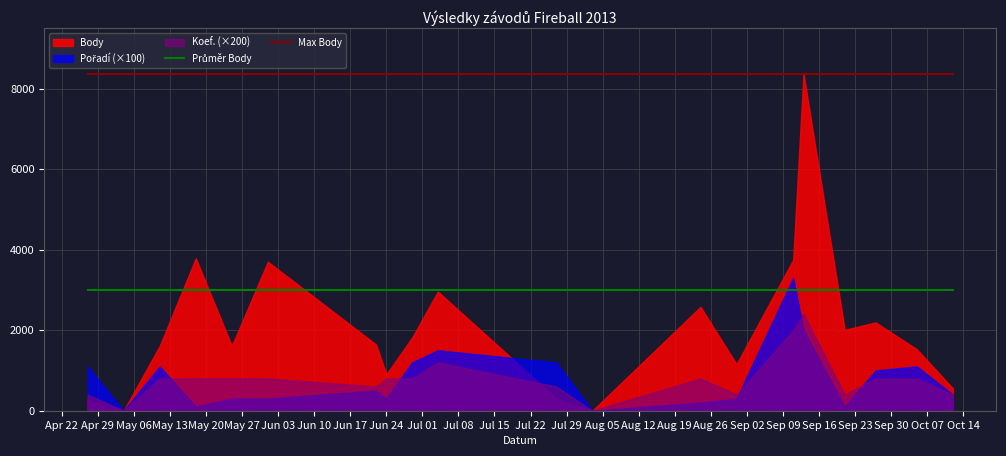

What is the label of the 10th point from the left?

Jun 24